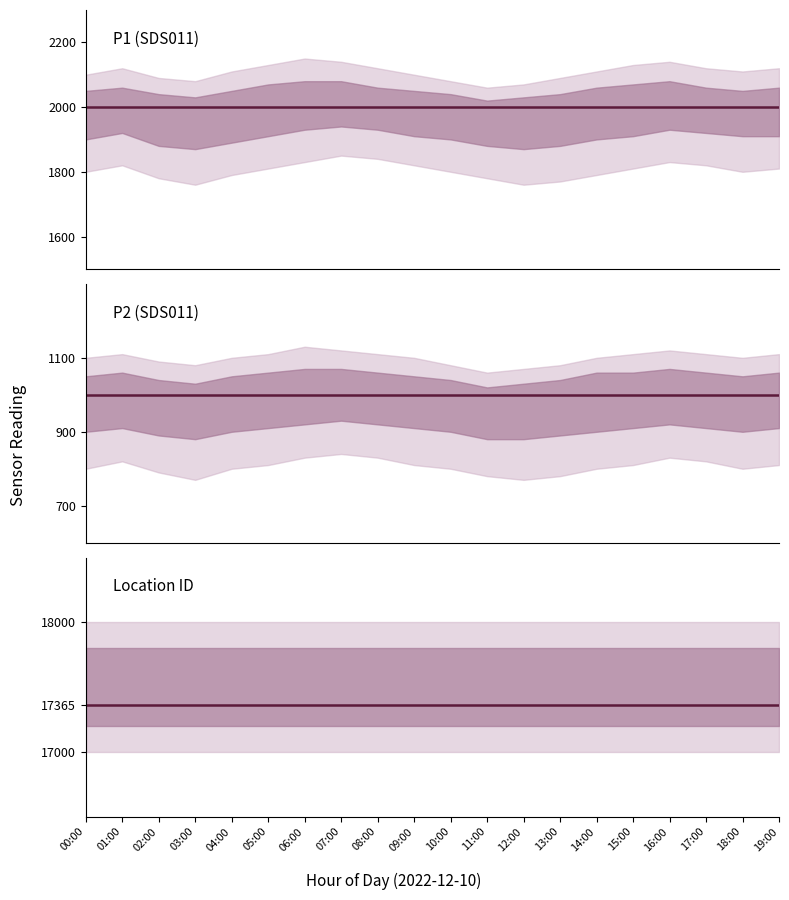

At how many categories does at least one series exceed 7289?

20